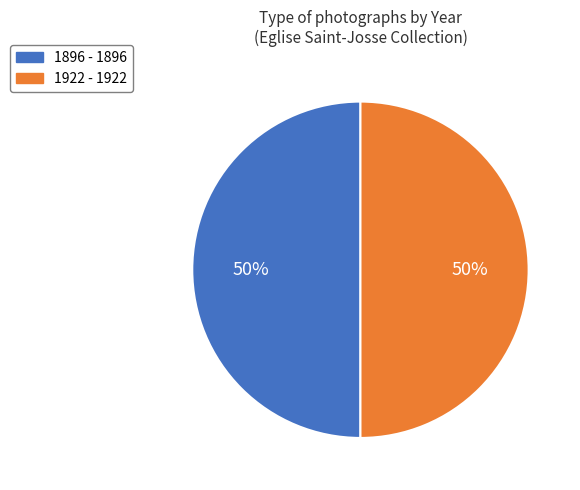

The 1896 - 1896 slice represents 43% of the pie. True or false?

False